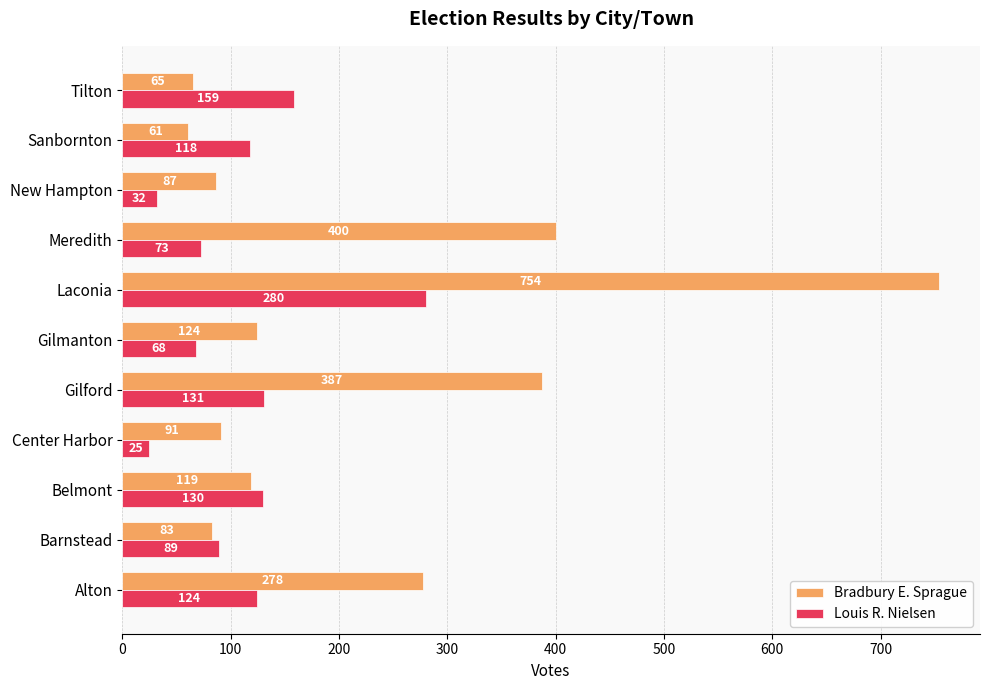

Between Barnstead and Gilmanton, which series saw the biggest shift?

Bradbury E. Sprague